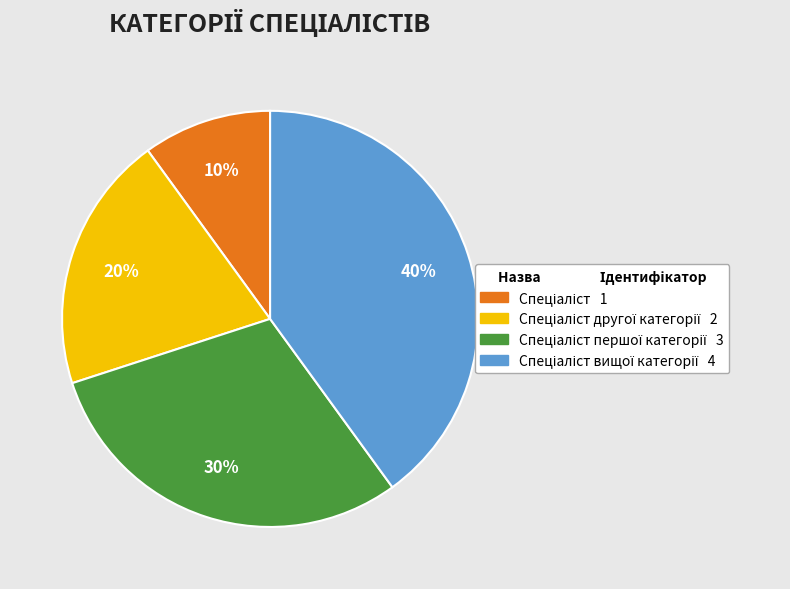

To the nearest percent, what is the average slice percentage?

25%